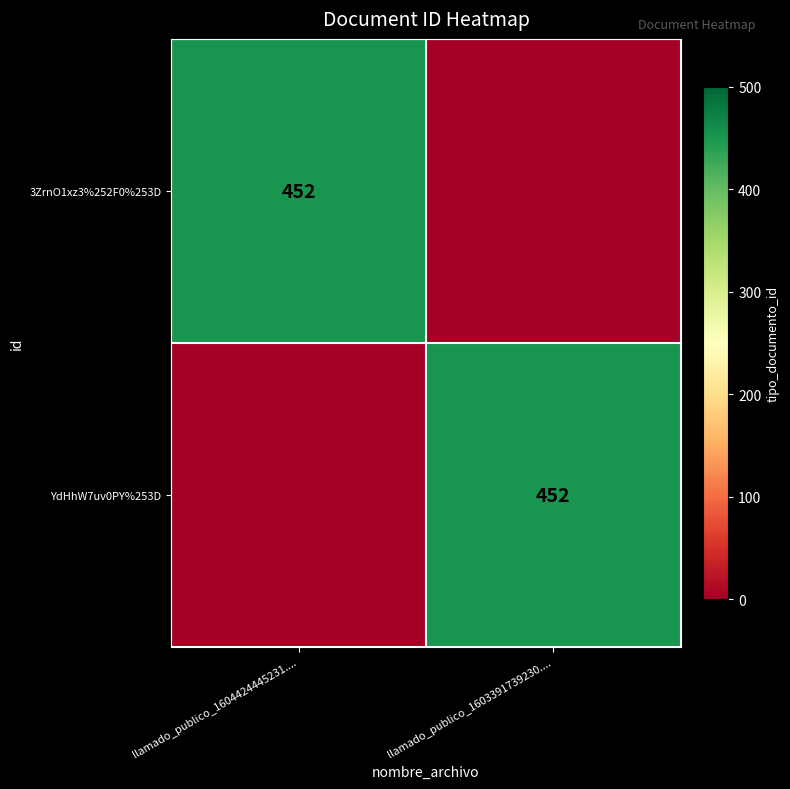

Is it true that 3ZrnO1xz3%252F0%253D equals 132 at llamado_publico_1604424445231....?

False